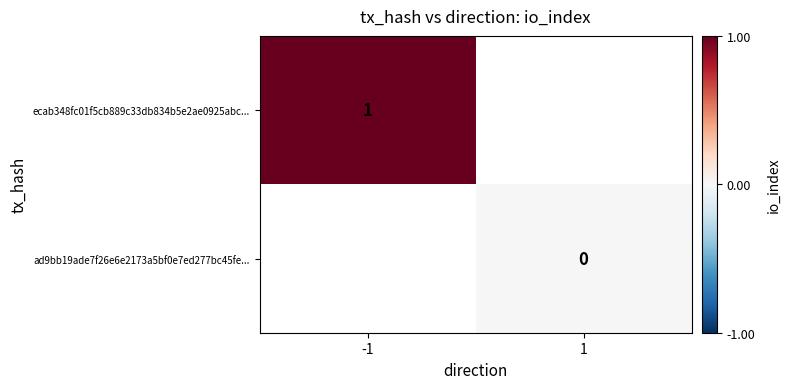

The ecab348fc01f5cb889c33db834b5e2ae0925abc... series shows 0 at -1. True or false?

False